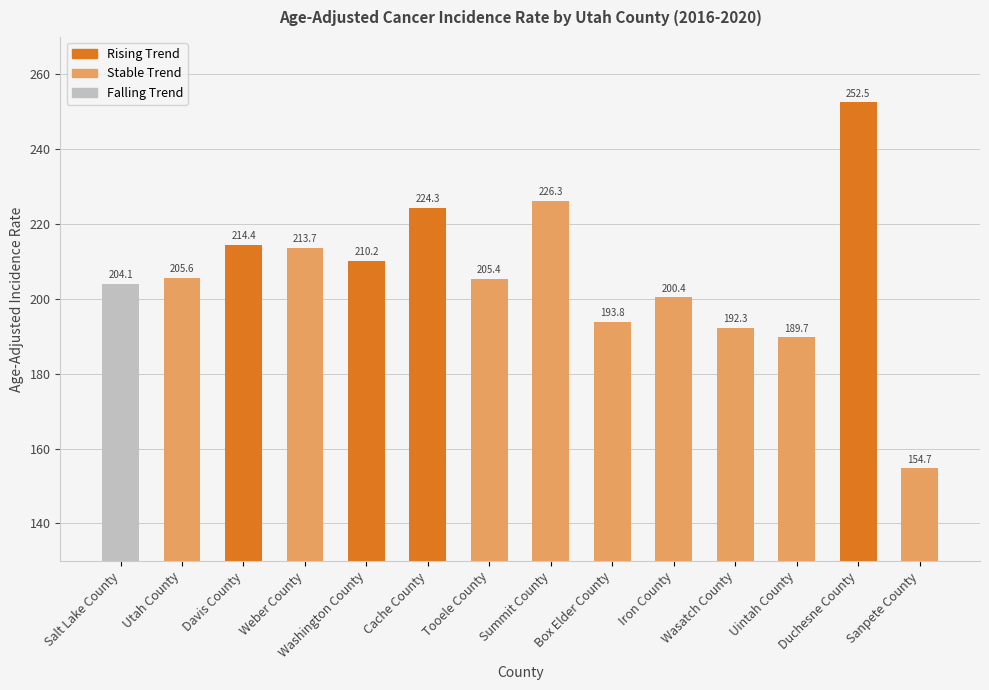

Is it true that the value at Sanpete County is 154.7?

True